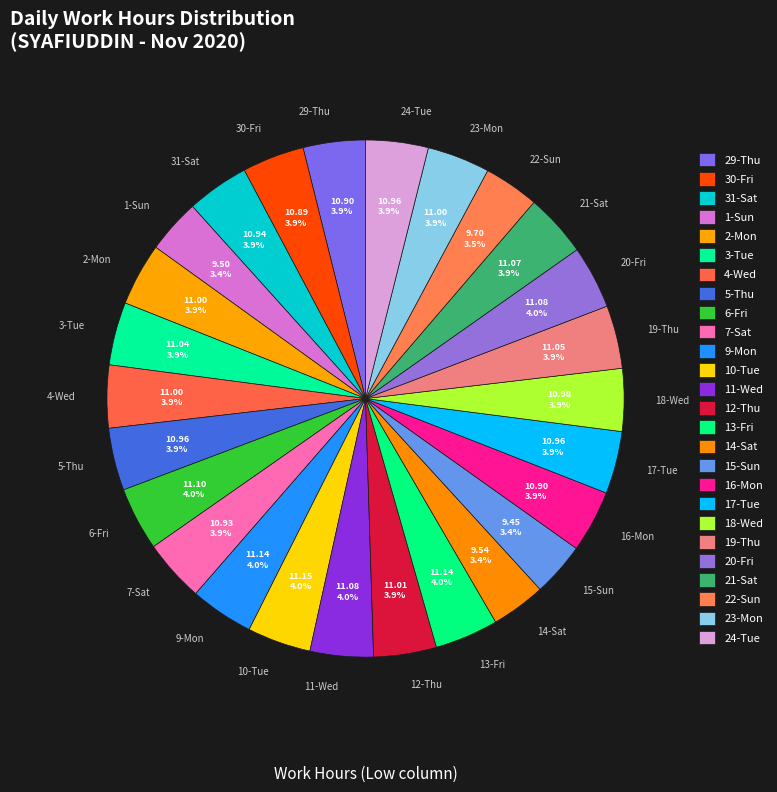

Approximately how many times larger is the value at 6-Fri compared to 17-Tue?

1.0